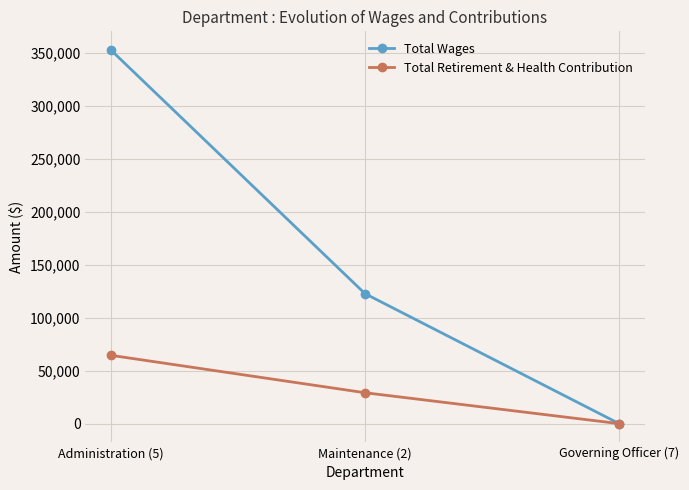

Which series has the largest range (max minus min)?

Total Wages